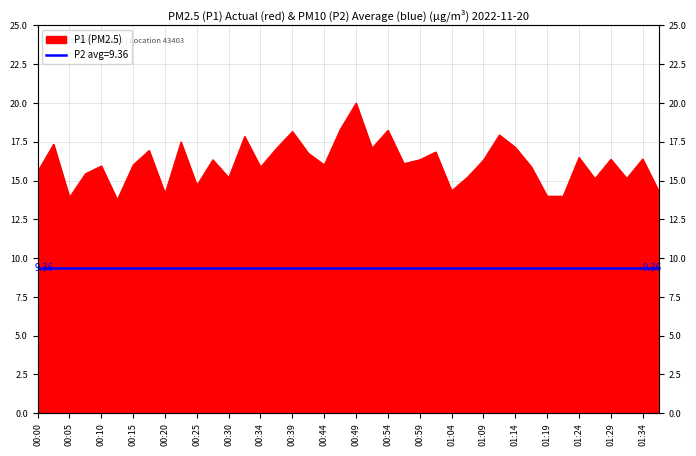

Reading left to right, what are all the values shown in this chart?

15.6	17.4	13.9	15.4	15.9	13.8	16.0	16.9	14.2	17.5	14.7	16.4	15.2	17.9	15.9	17.1	18.2	16.8	16.0	18.3	20.0	17.1	18.2	16.1	16.4	16.9	14.3	15.2	16.3	17.9	17.1	15.9	14.0	14.0	16.5	15.1	16.4	15.2	16.4	14.3